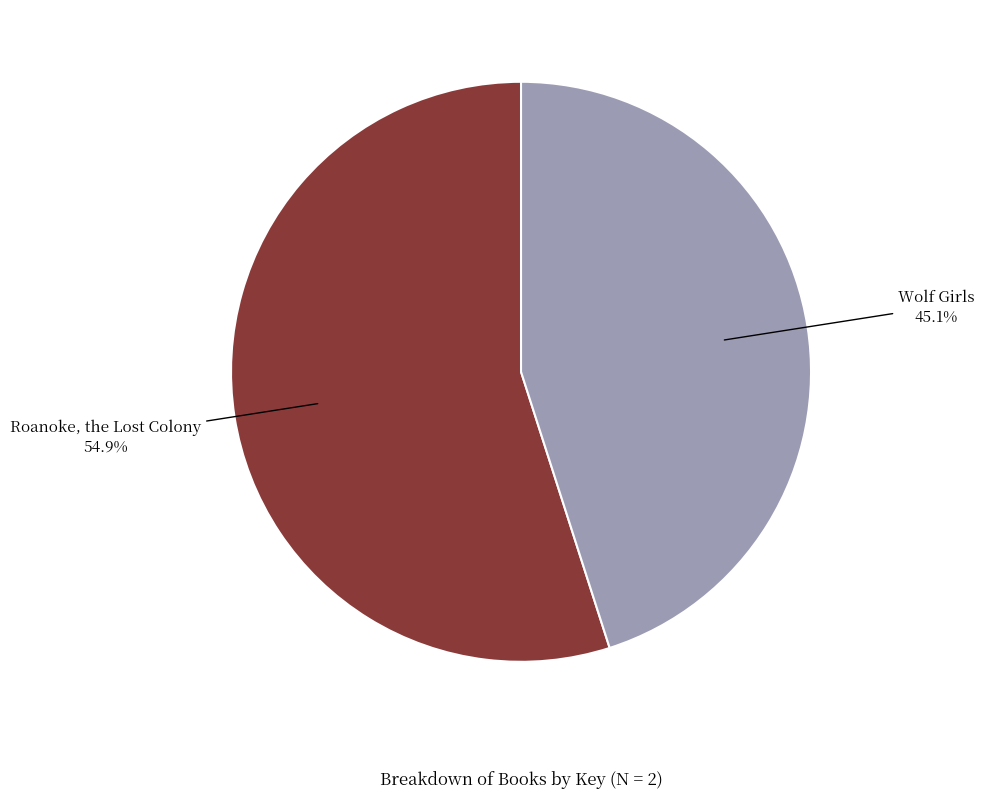

Is there a majority slice in this chart?

Yes